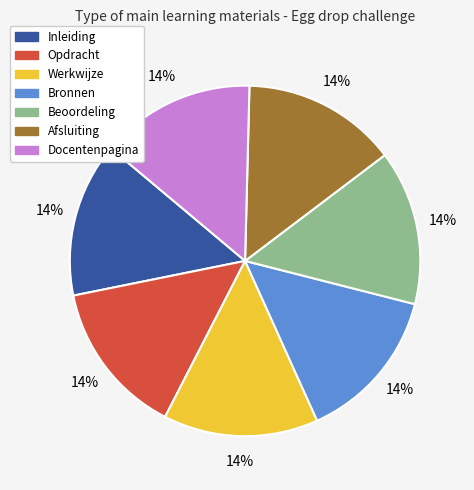

Is the sum of Opdracht and Docentenpagina greater than half?

No